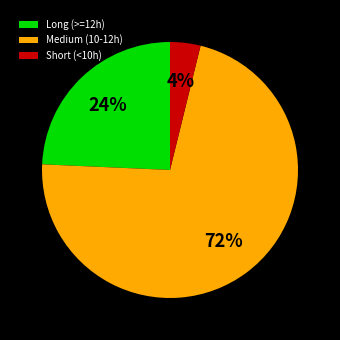

Which slice is the largest?

Medium (10-12h)